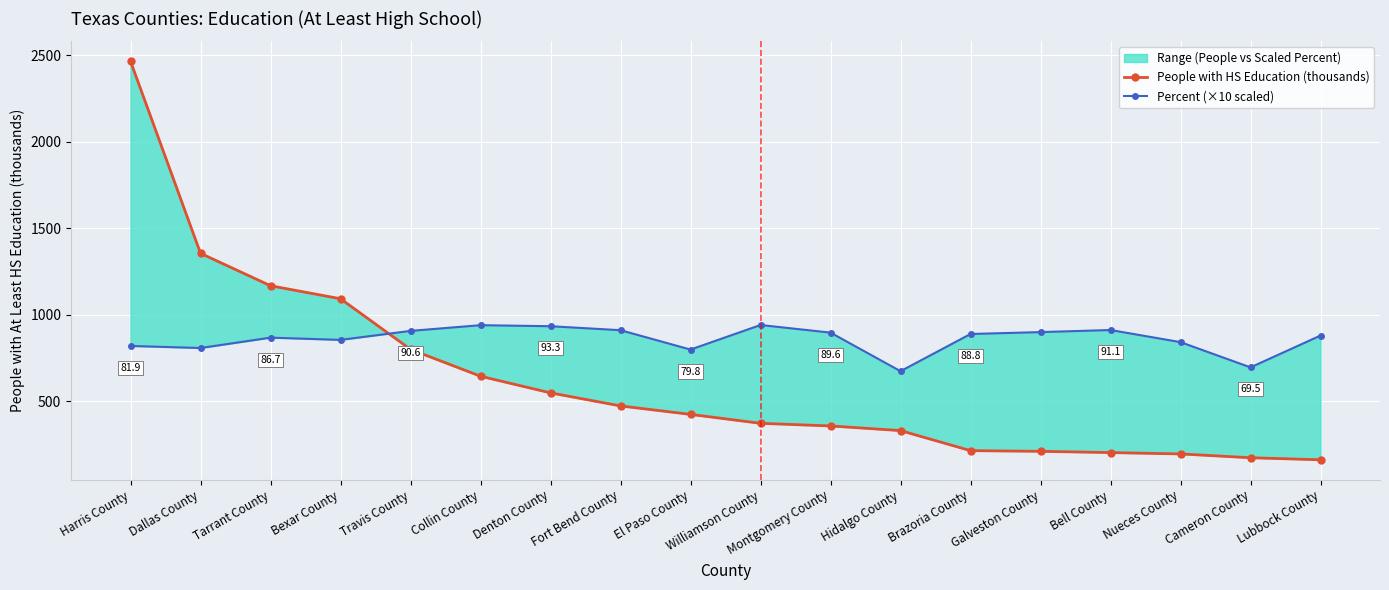

What is the average value of the Percent (×10 scaled) series?

858.6